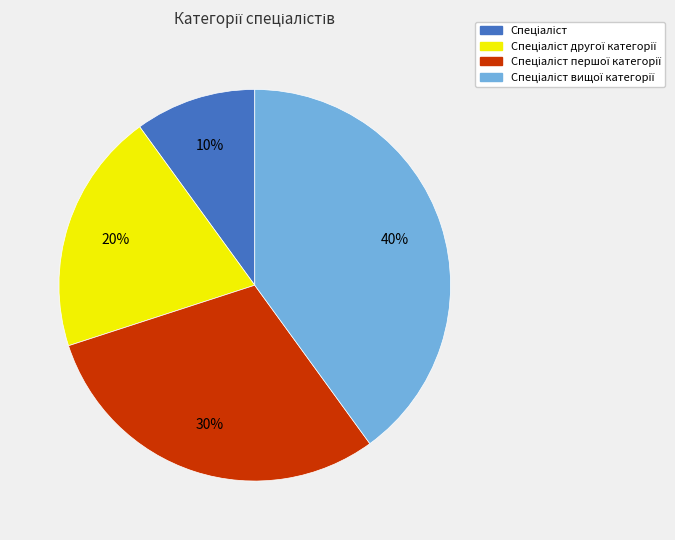

To the nearest percent, what is the average slice percentage?

25%